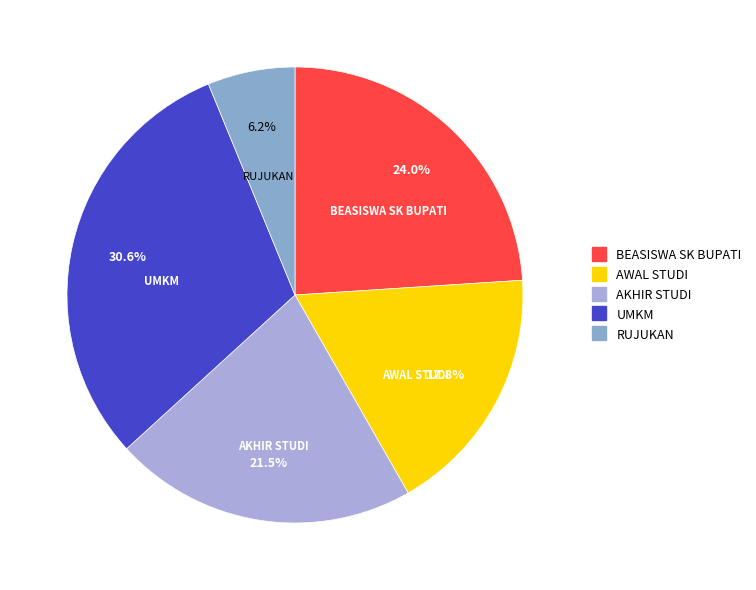

Between RUJUKAN and UMKM, which is larger?

UMKM